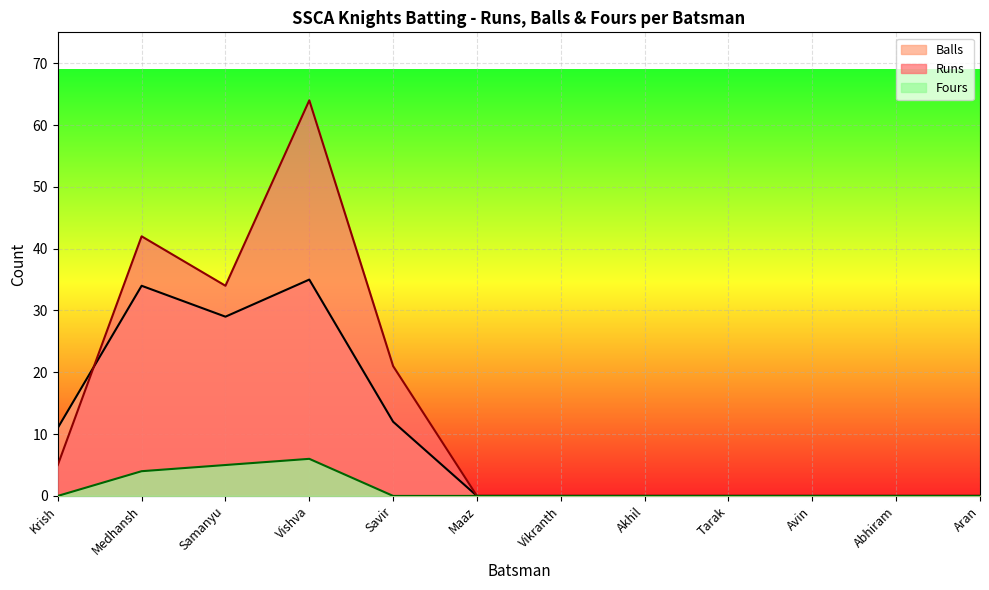

What position from the left is Abhiram?

11